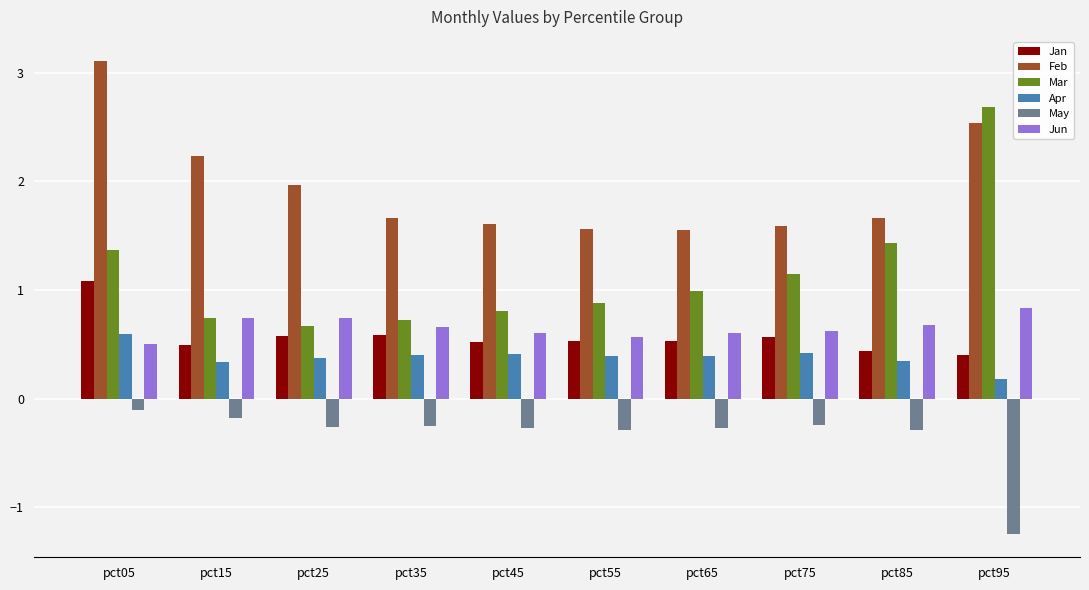

Which series has the largest total across all categories?

Feb